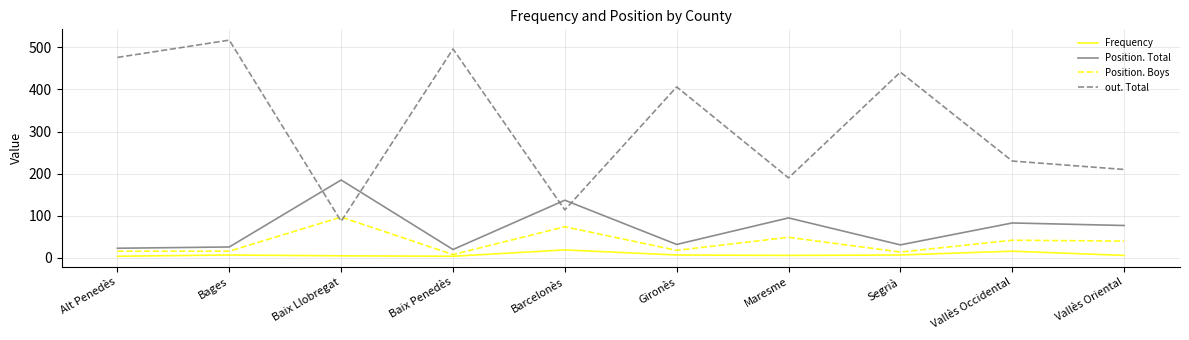

True or false: Position. Total and Position. Boys cross at least once.

False